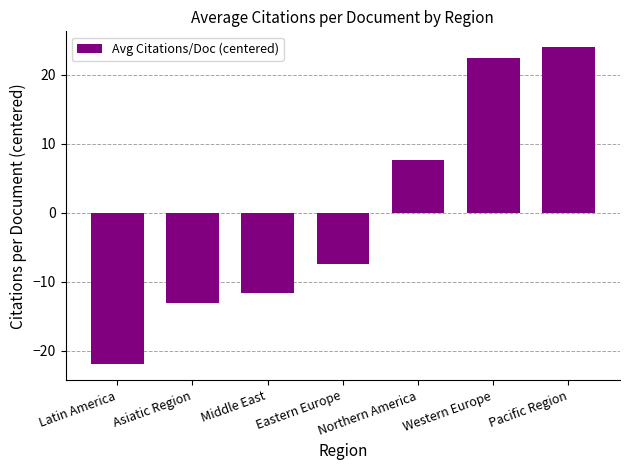

What is the difference between the values at Latin America and Pacific Region?

46.0